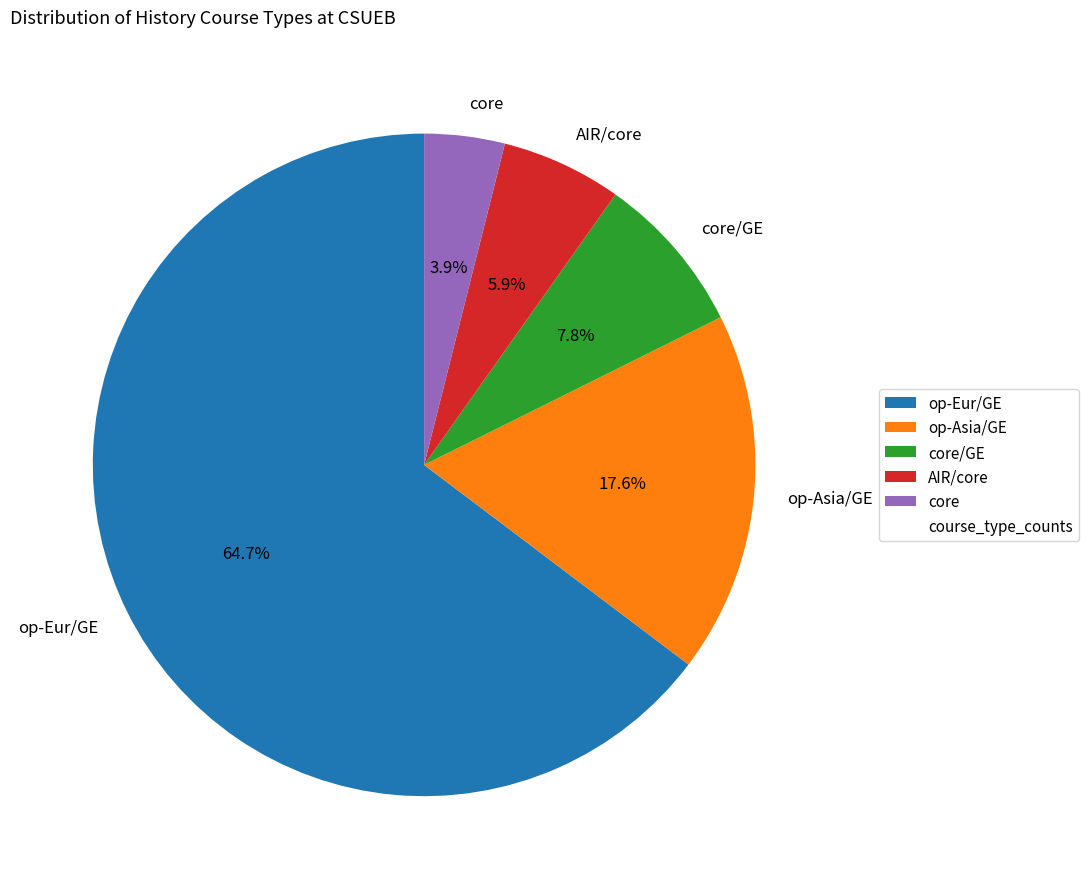

What percentage is the op-Asia/GE slice, to the nearest percent?

18%